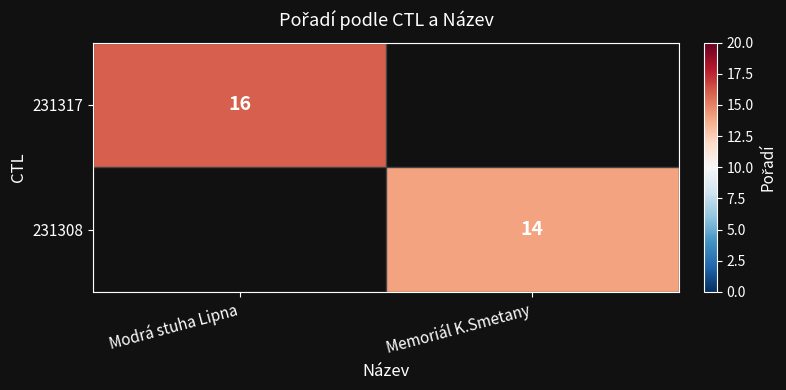

Is it true that 231317 equals 16 at Modrá stuha Lipna?

True